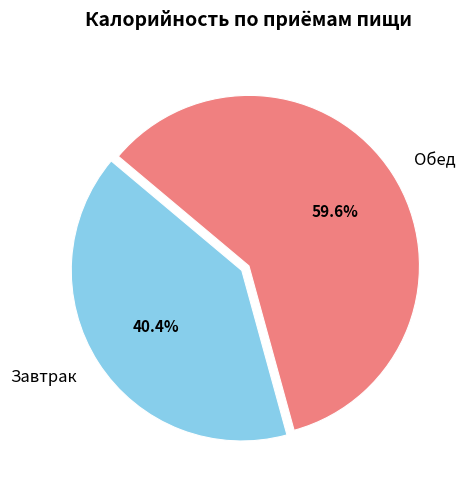

Rank the categories by value from highest to lowest.

Обед, Завтрак